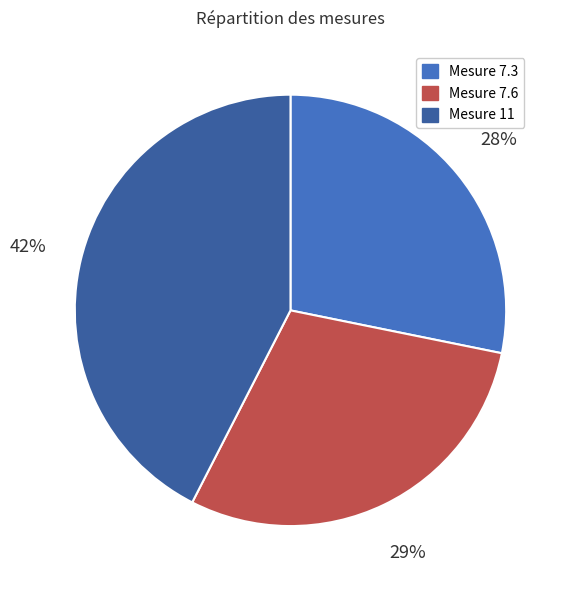

To the nearest percent, what is the difference between the largest and smallest slice percentages?

14%